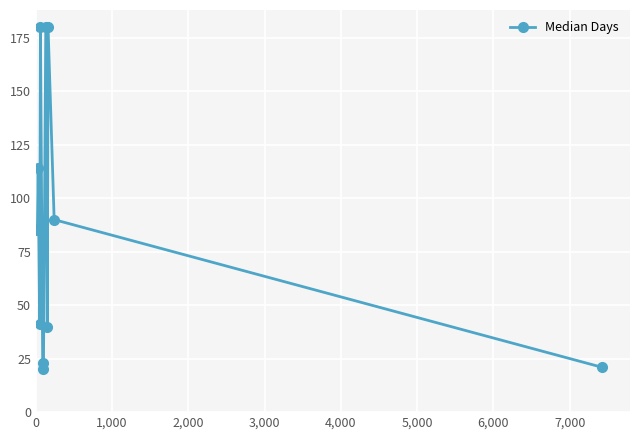

What is the minimum value shown in the chart?

20